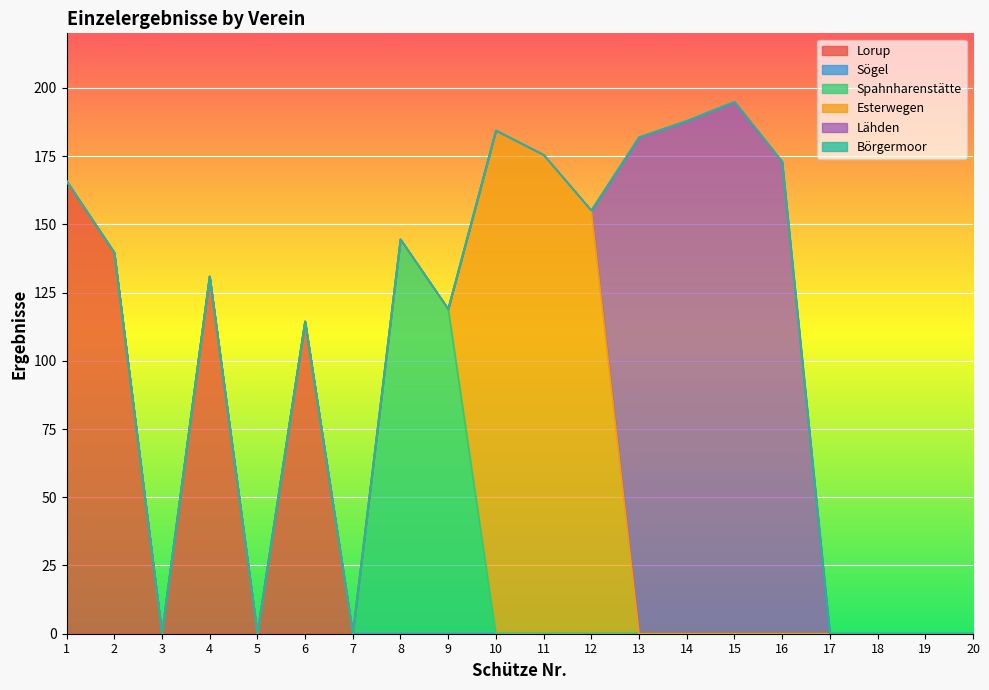

Is the value of Börgermoor at 18 greater than the value of Esterwegen at 16?

No